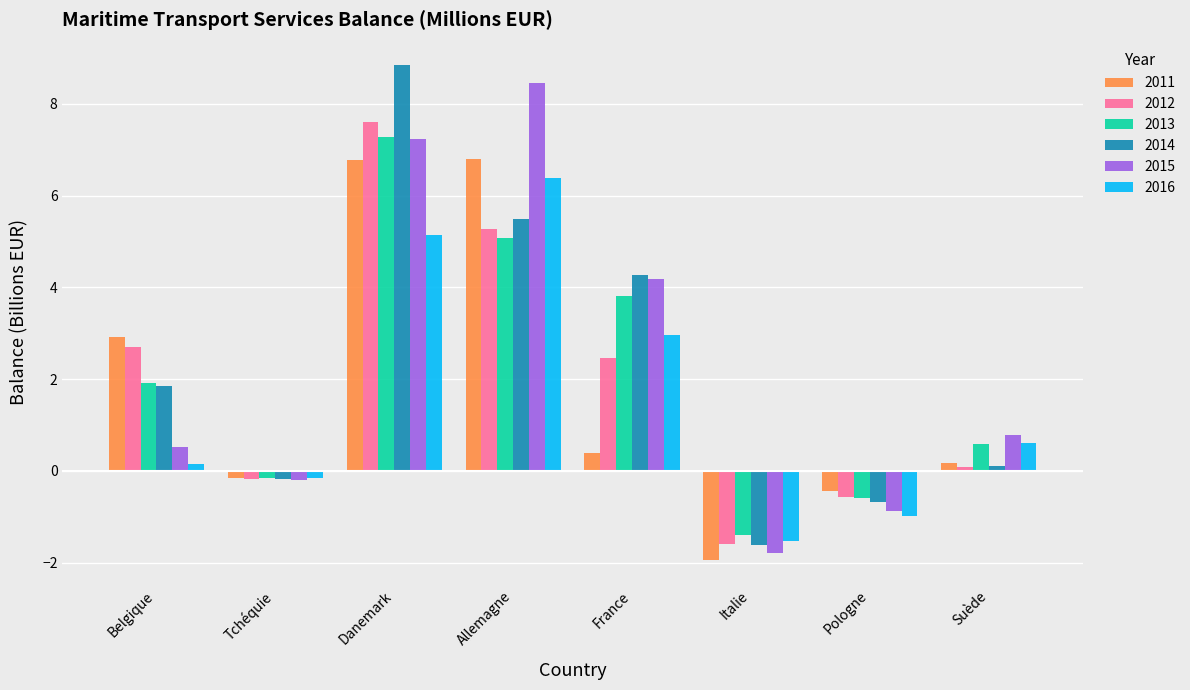

What is the difference between the maximum and minimum values in the 2012 series?

9.2